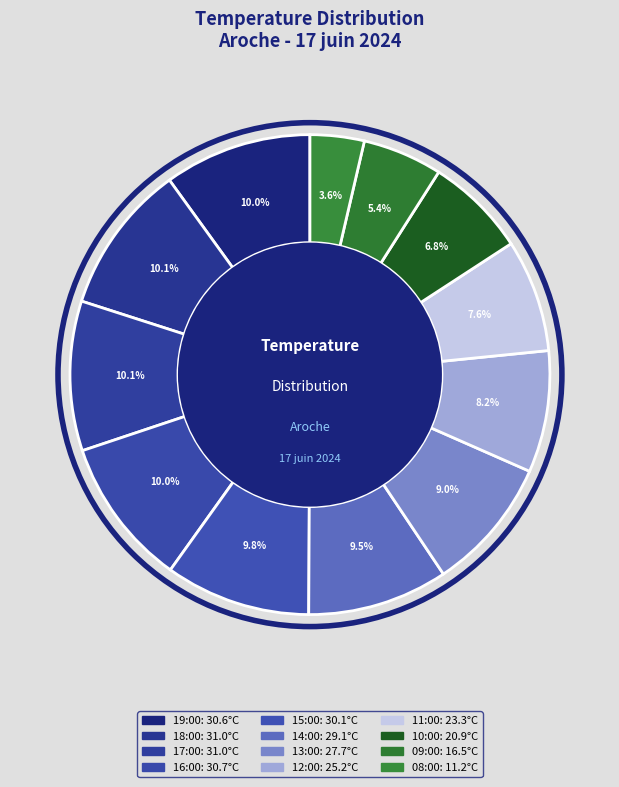

How many segments does this pie chart have?

12